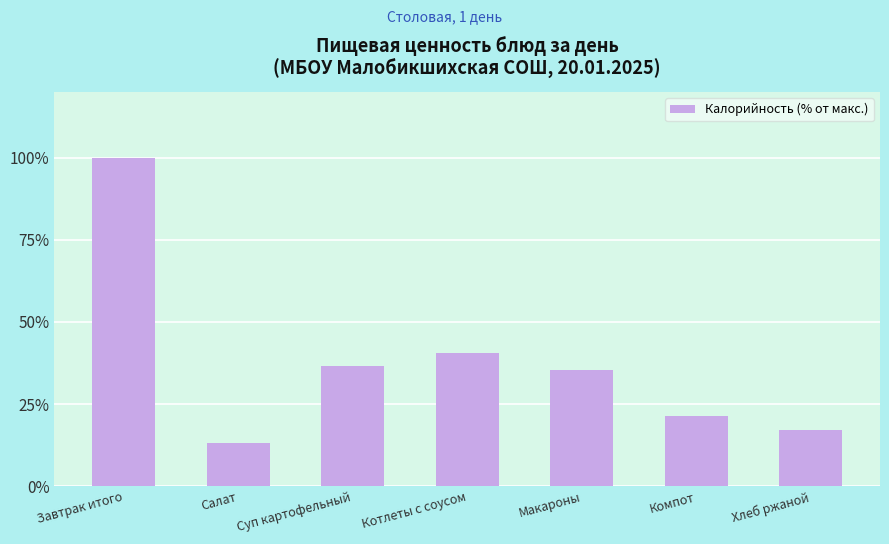

List the labels in order of value, smallest first.

Салат, Хлеб ржаной, Компот, Макароны, Суп картофельный, Котлеты с соусом, Завтрак итого